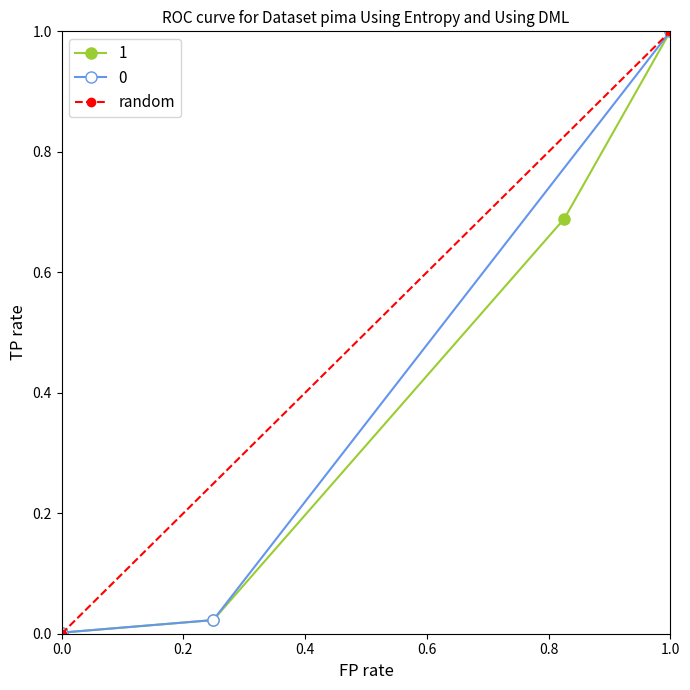

Count the values in the range 0 to 1.

2